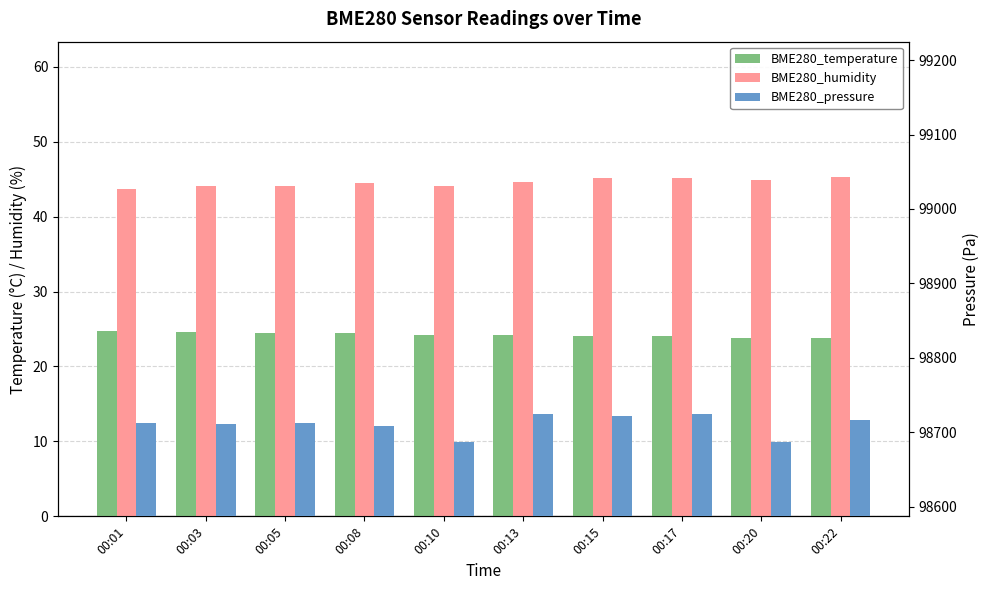

What value does the BME280_pressure series have at 00:22?

98716.5